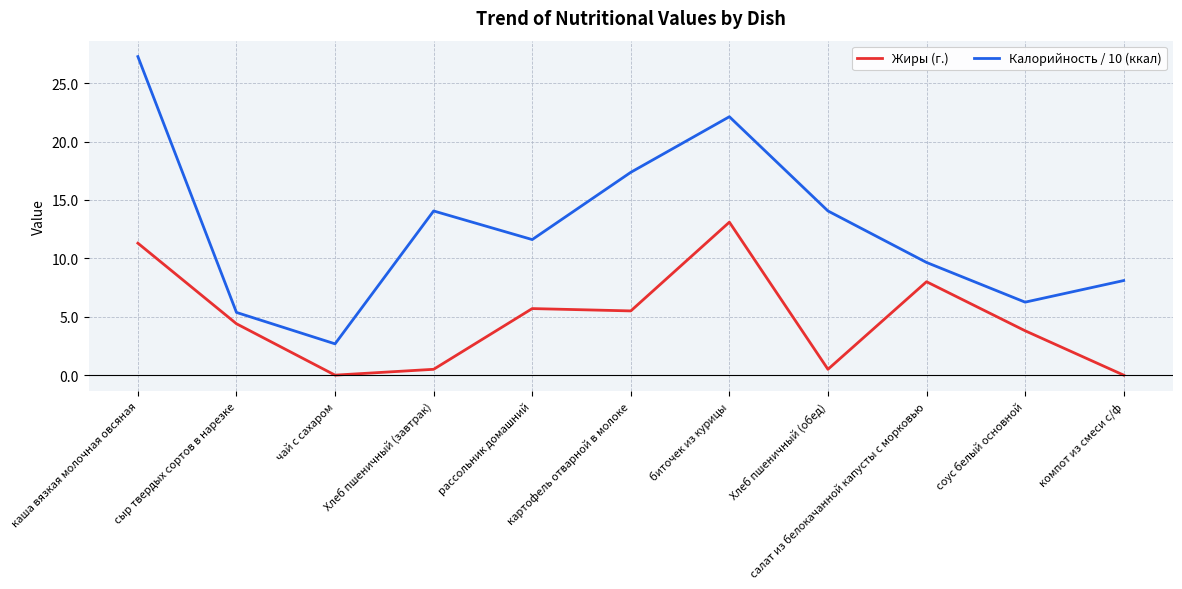

Is this an area chart (filled region under the line)?

No